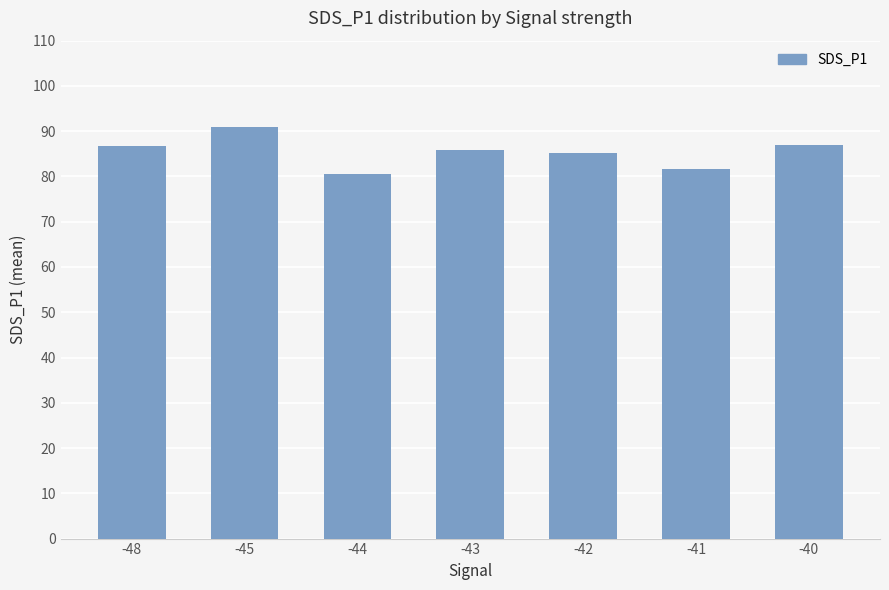

At which category does the chart reach its peak across all series?

-45